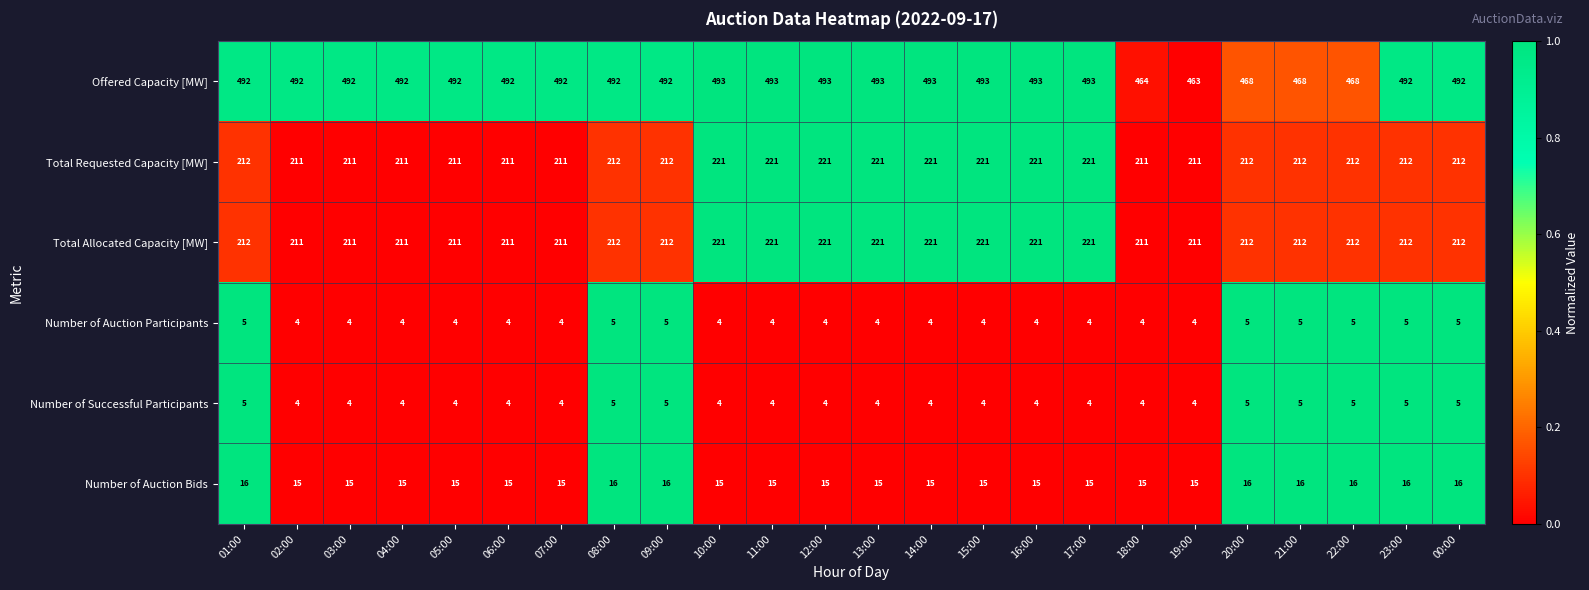

What is the total value across all series at 03:00?

937